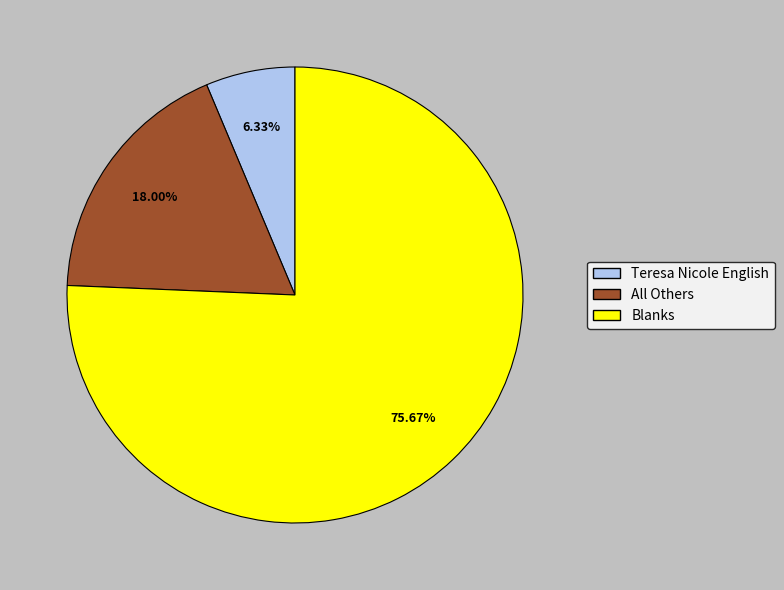

To the nearest percent, what is the average slice percentage?

33%